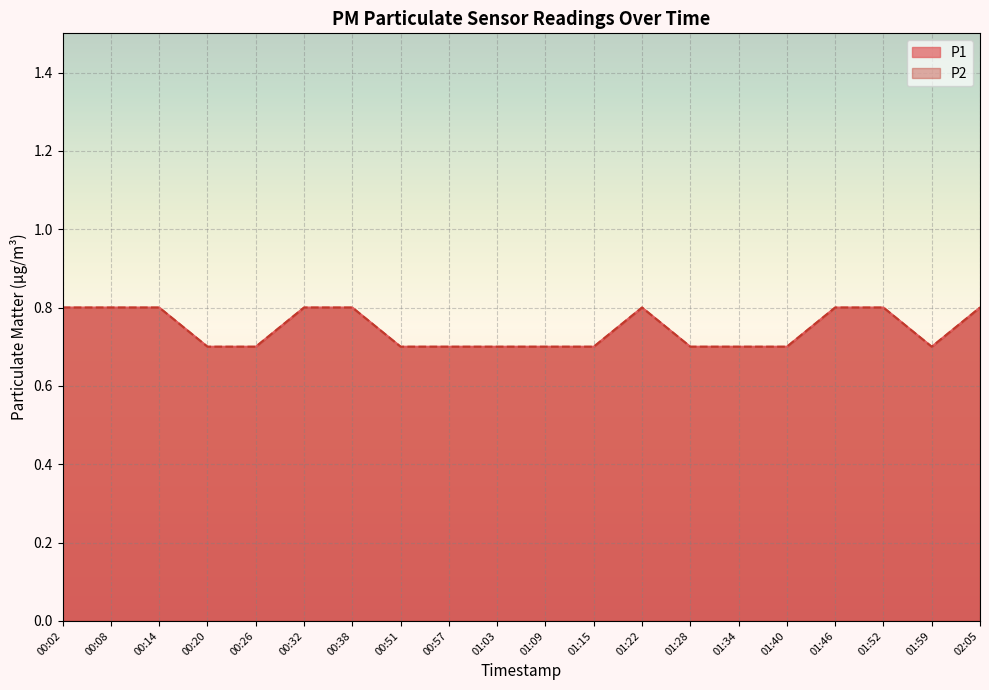

True or false: P2 and P1 cross at least once.

False